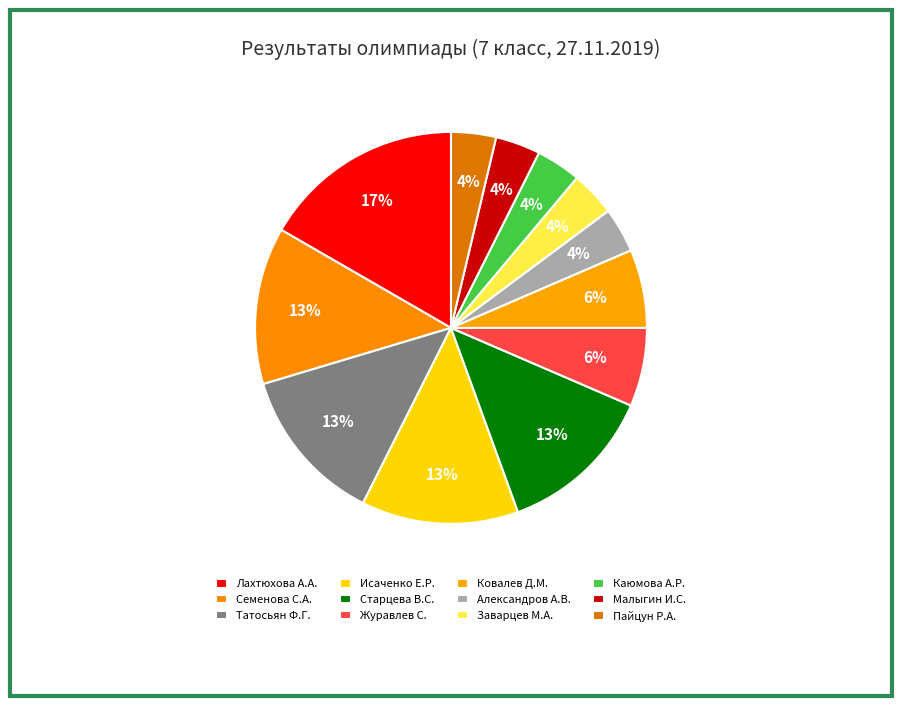

How many segments does this pie chart have?

12